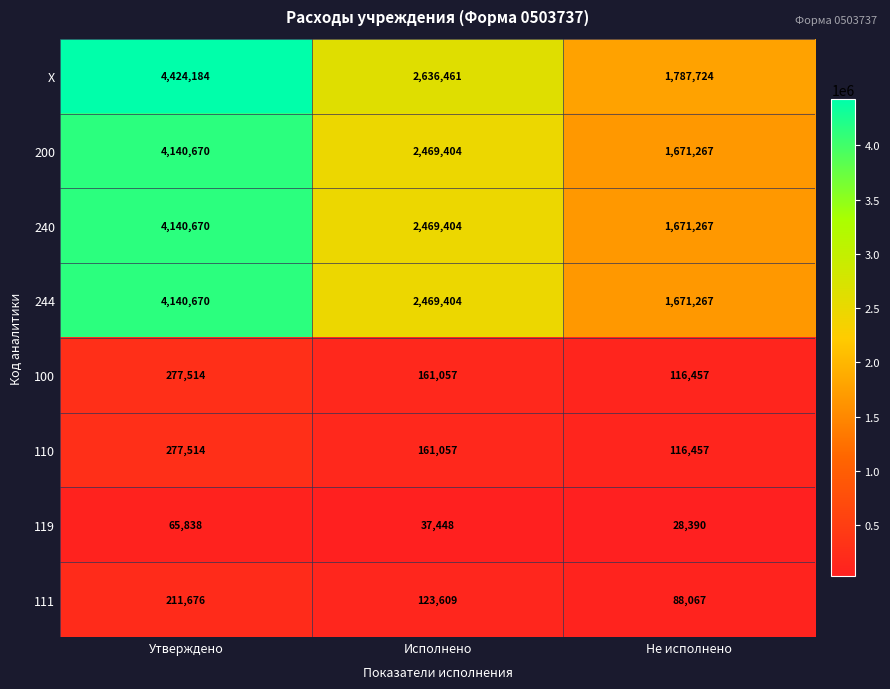

How many distinct data groups are displayed?

8